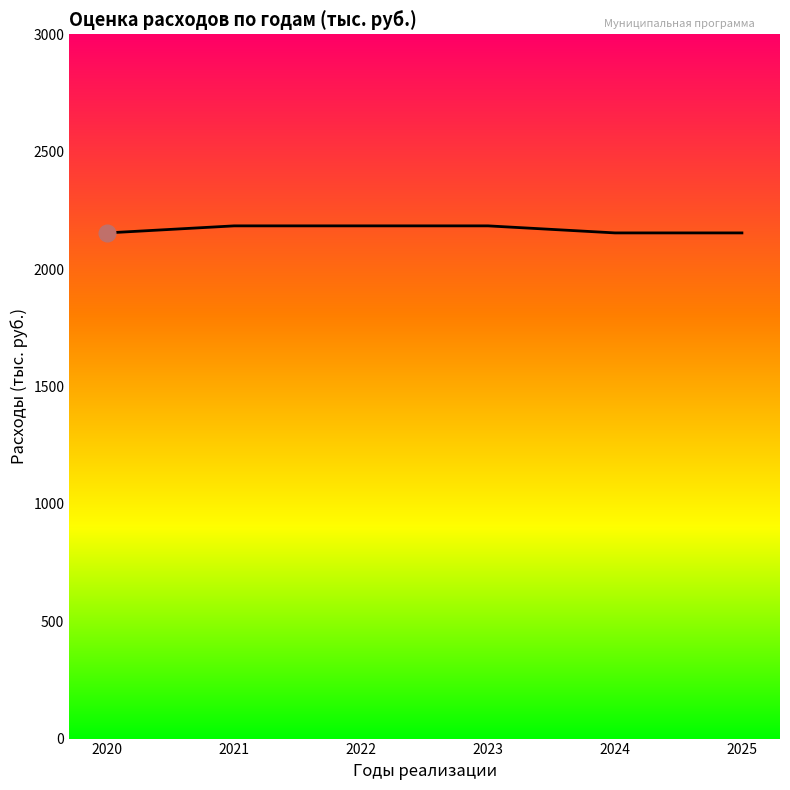

True or false: the data shows 2184 at 2022.

True